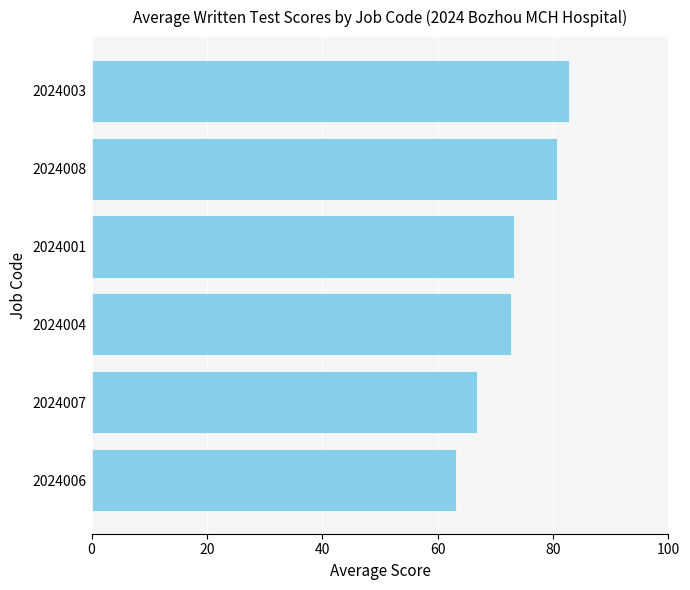

How many distinct data groups are displayed?

1